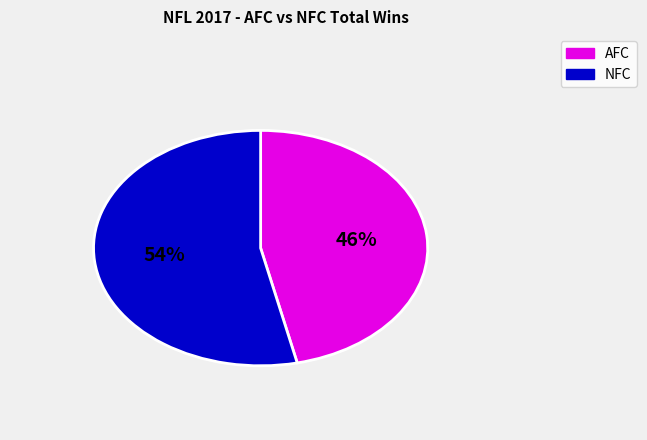

Between AFC and NFC, which is larger?

NFC